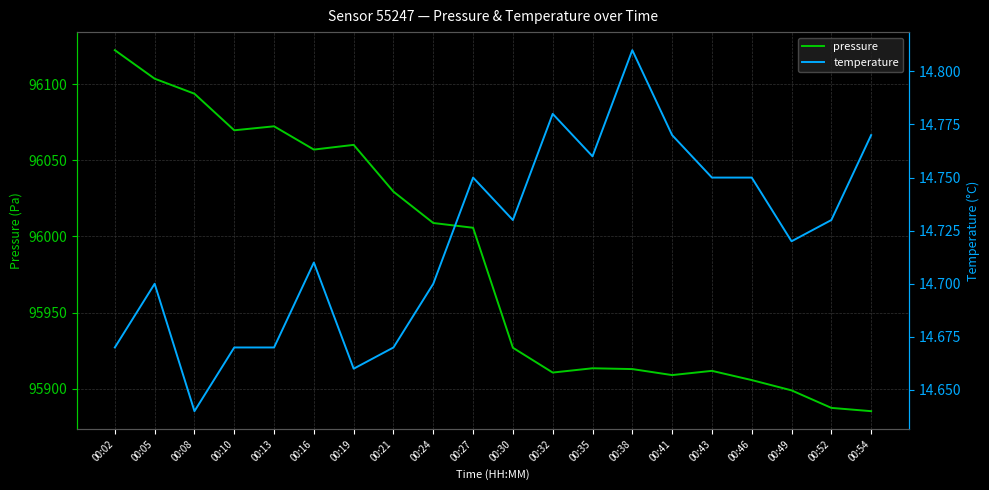

Which category has the highest value across all series?

00:02